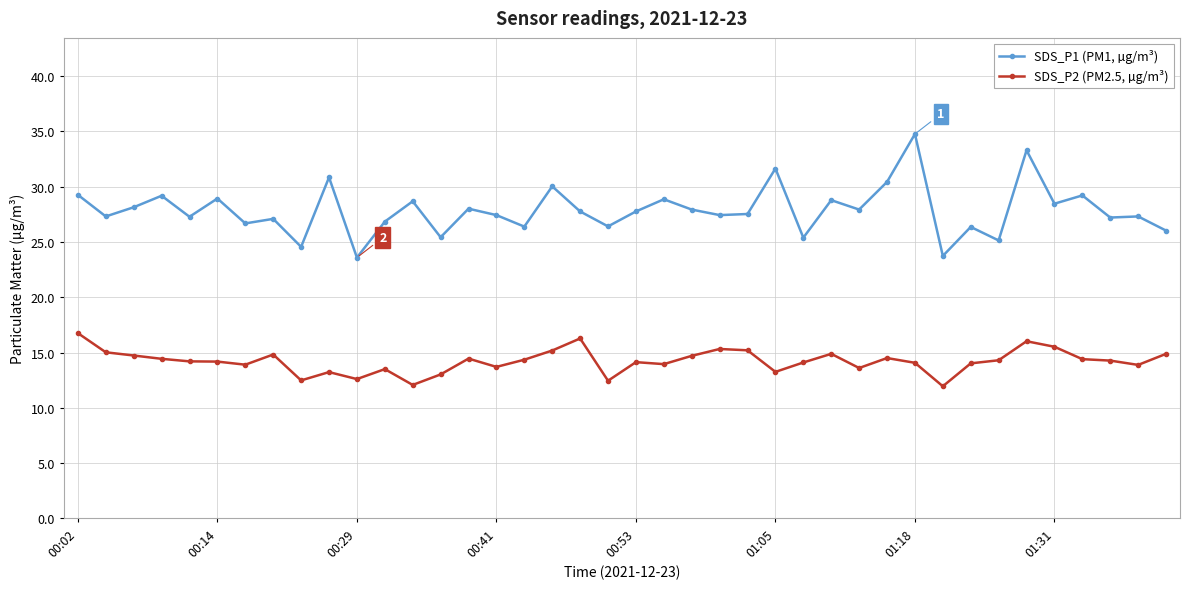

What is the sum of all SDS_P1 (PM1, µg/m³) values?

1114.6